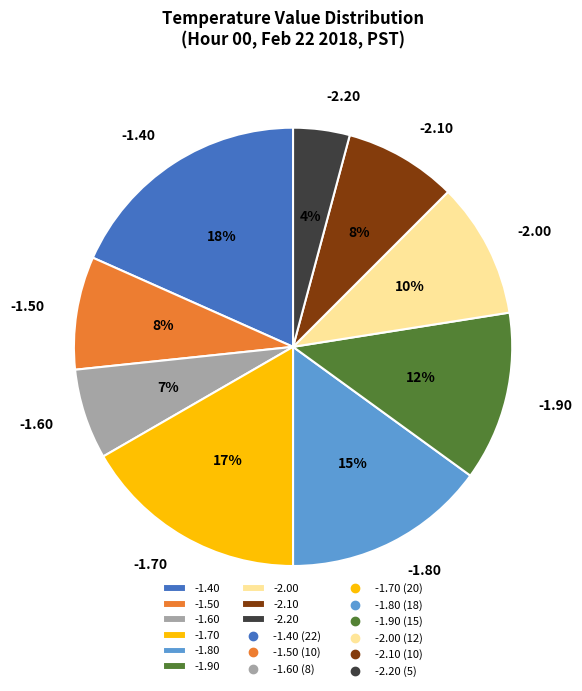

Do -1.50 and -1.80 together represent more than half of the pie?

No